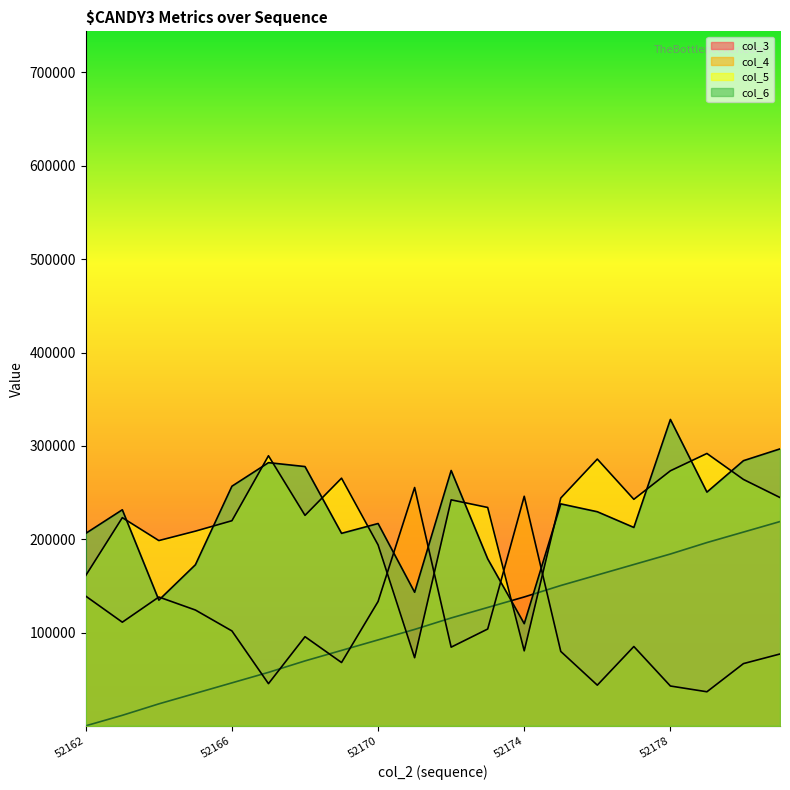

What is the average value of the col_3 series?

109864.3